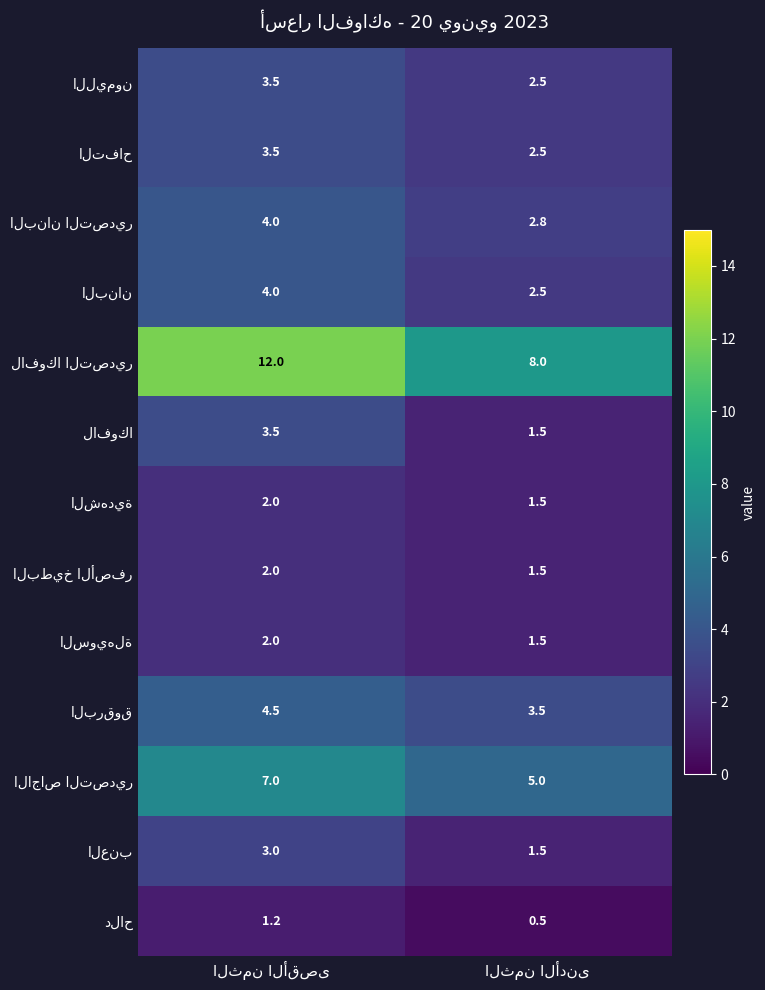

What is the smallest value displayed?

0.5